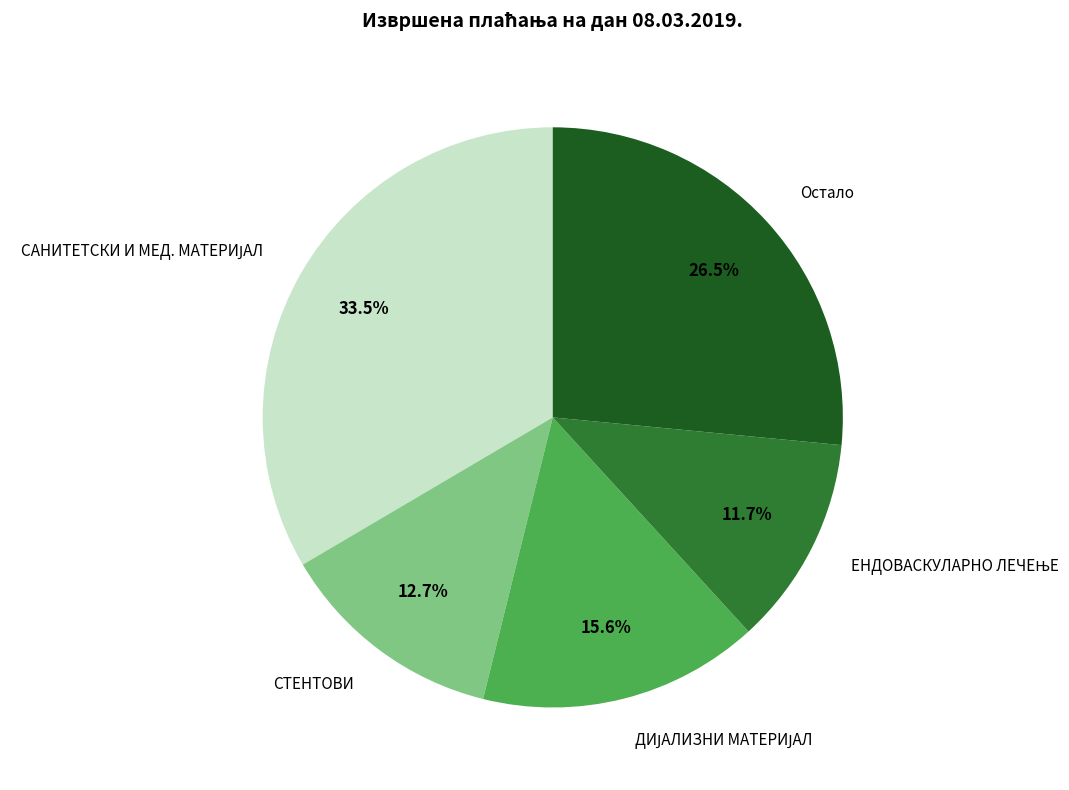

Is there a majority slice in this chart?

No